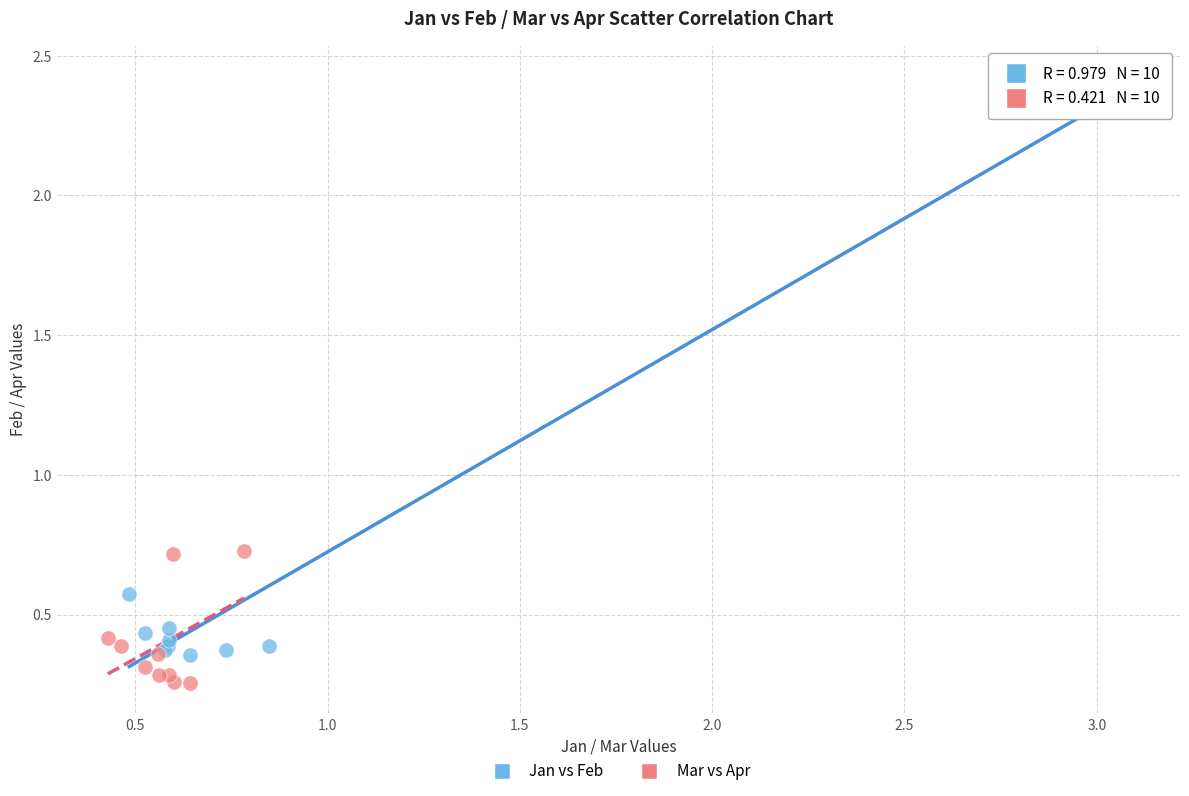

Which series contains the lowest Y value?

Mar vs Apr